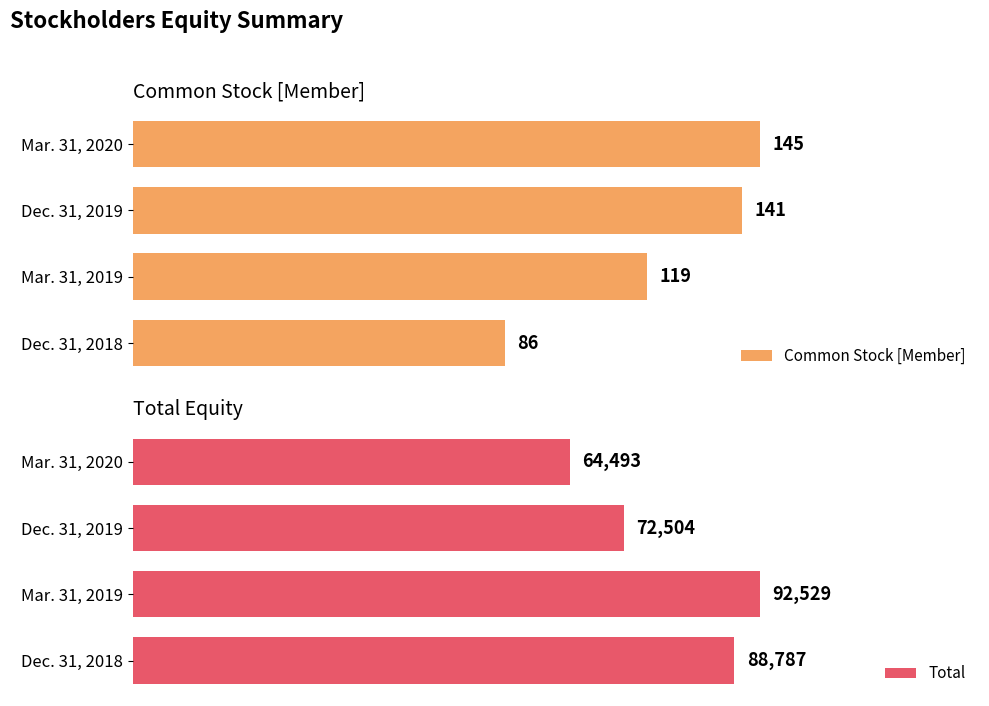

Rank the categories by Common Stock [Member] value from highest to lowest.

Mar. 31, 2020, Dec. 31, 2019, Mar. 31, 2019, Dec. 31, 2018